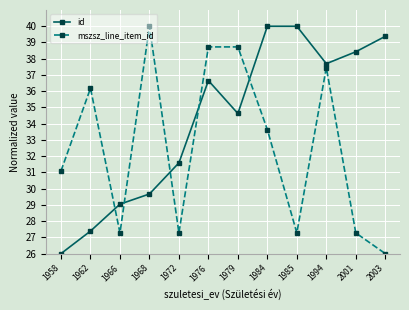

Where is the first local minimum for id?

1979